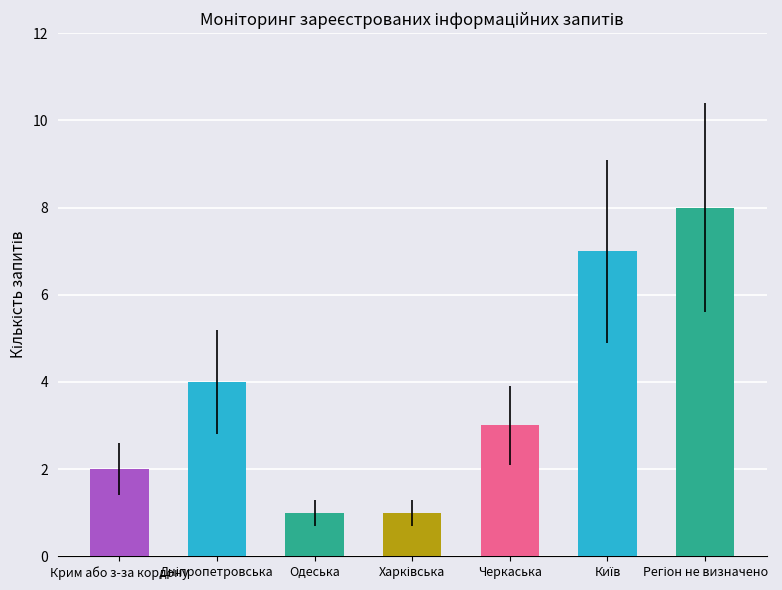

The chart shows a value of 2 at Крим або з-за кордону. True or false?

True